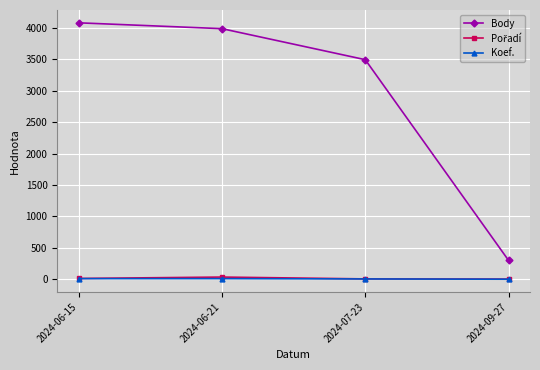

Which series has the largest total across all categories?

Body